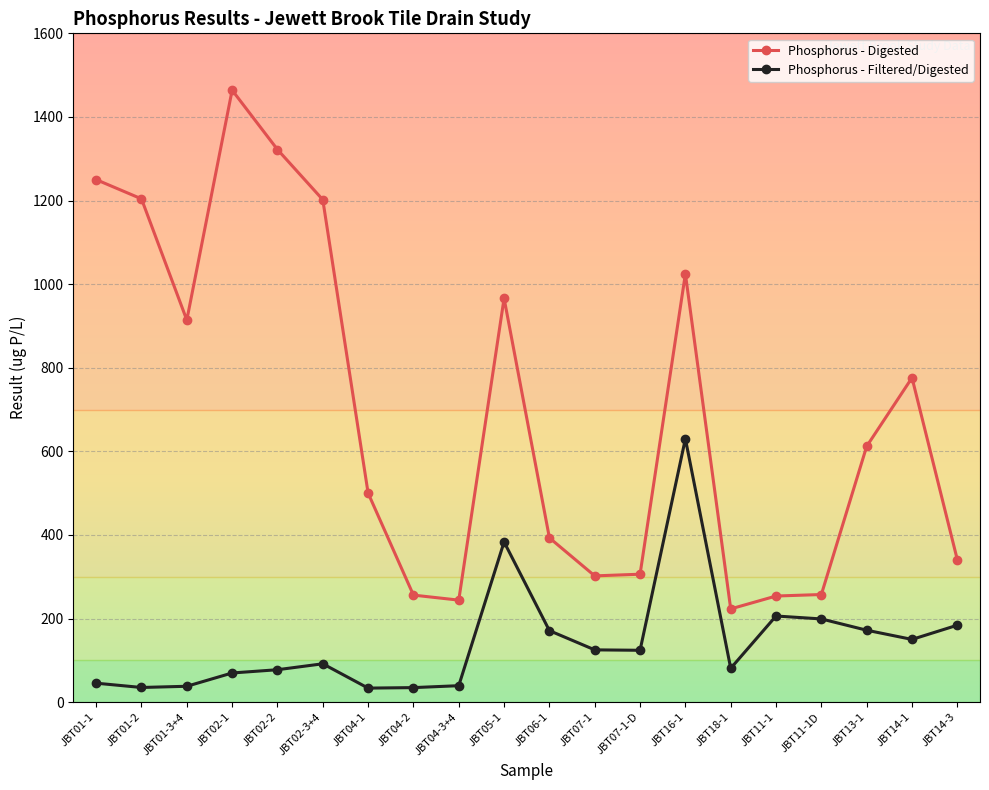

List the series in order of their overall mean, highest first.

Phosphorus - Digested, Phosphorus - Filtered/Digested